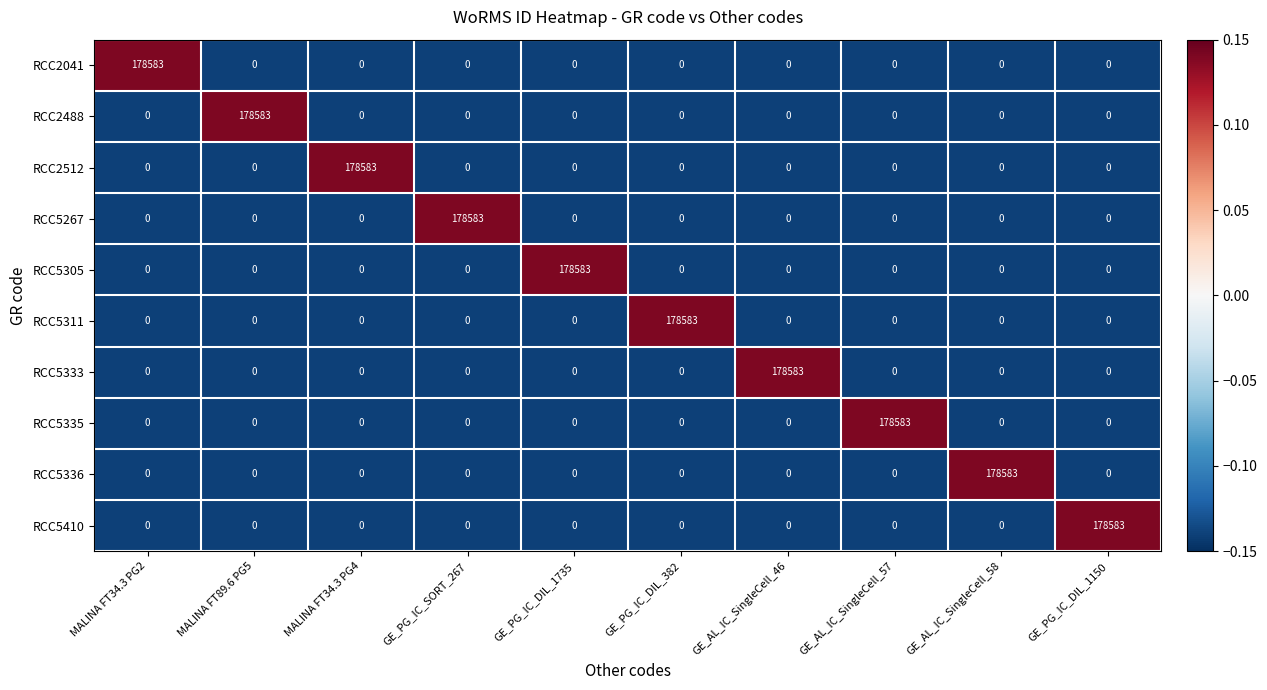

What is the spread (max minus min) of values at GE_PG_IC_DIL_382?

178583